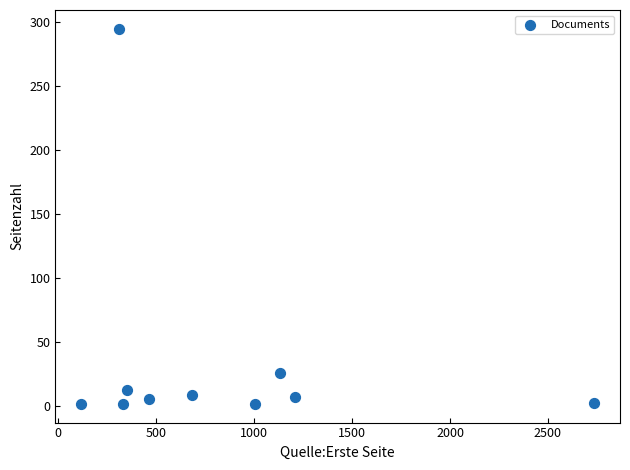

What is the average X value?

833